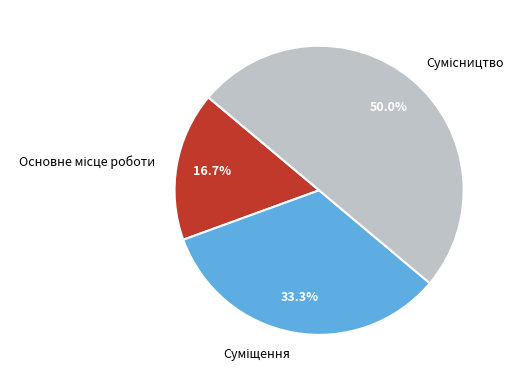

What percentage do Сумісництво and Суміщення together represent?

83.3%